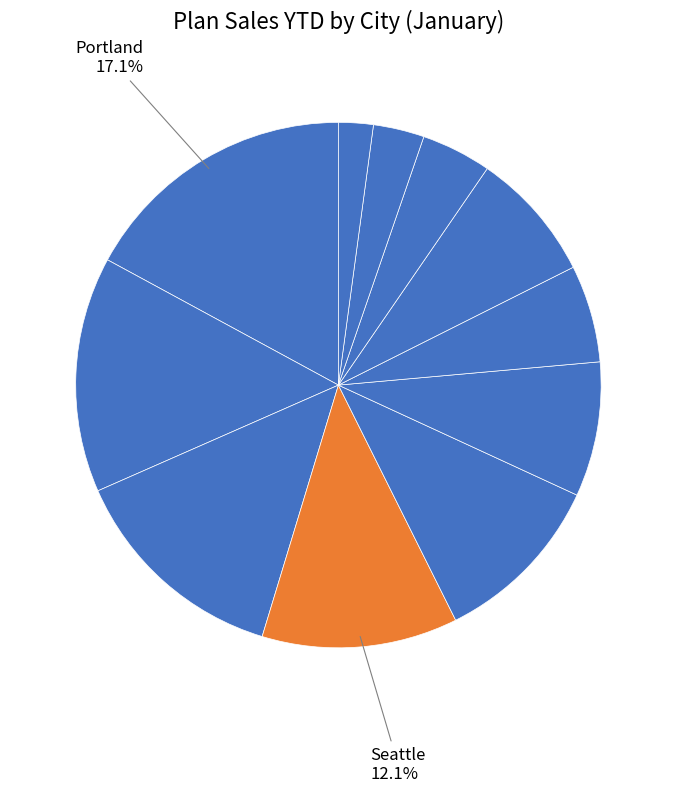

Count the number of slices in the pie.

11